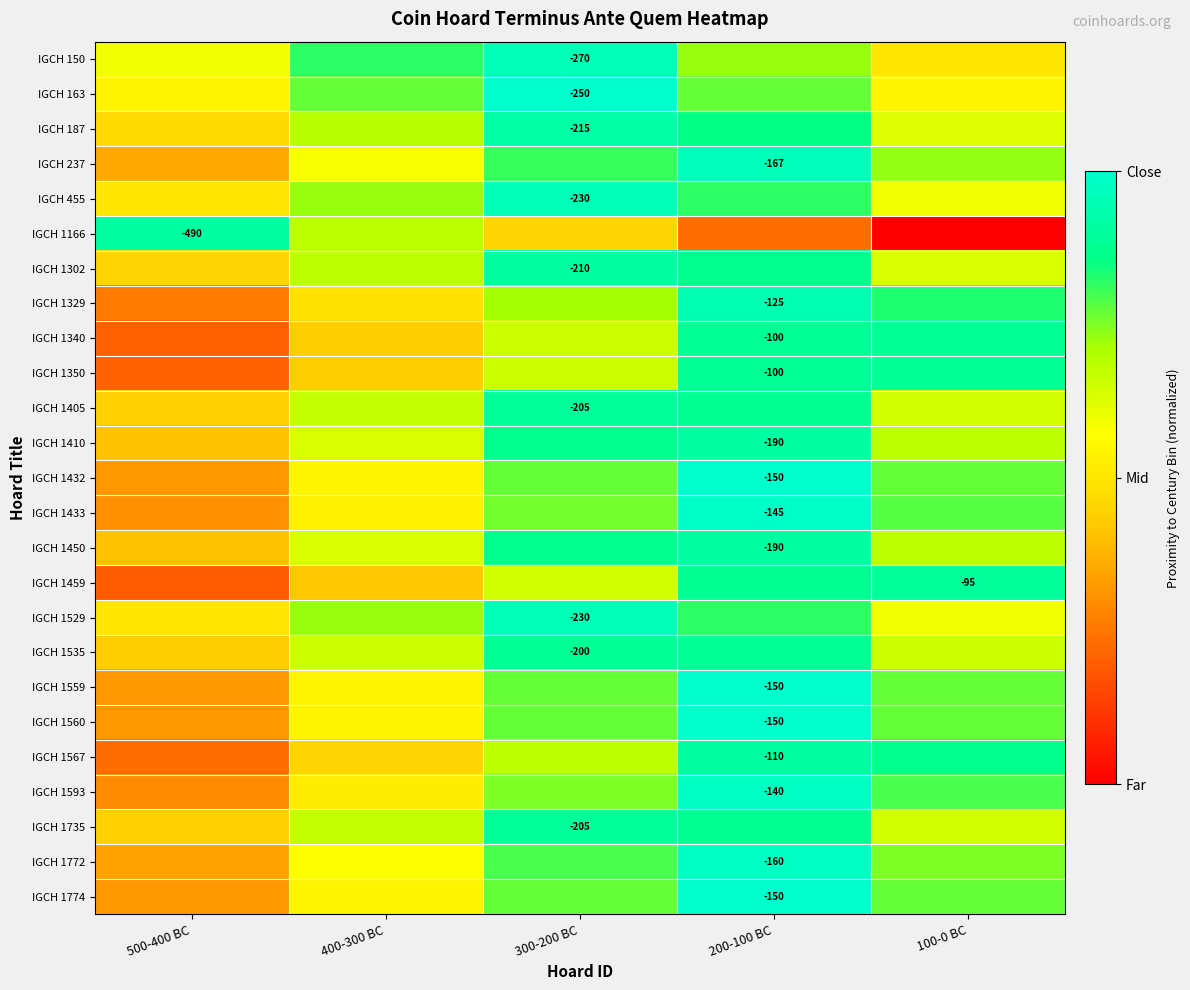

Is the value of IGCH 1450 at 300-200 BC greater than the value of IGCH 1302 at 300-200 BC?

No